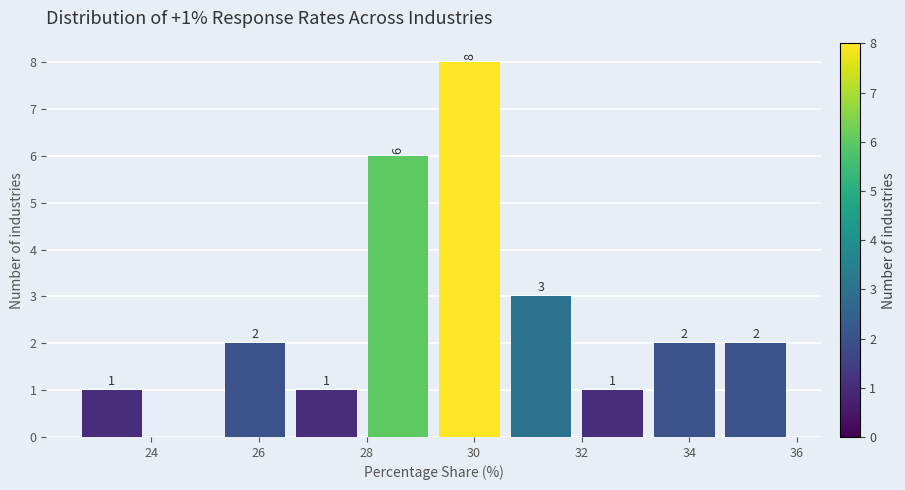

Over which range of the x-axis is the bar tallest?

29.4 to 30.6